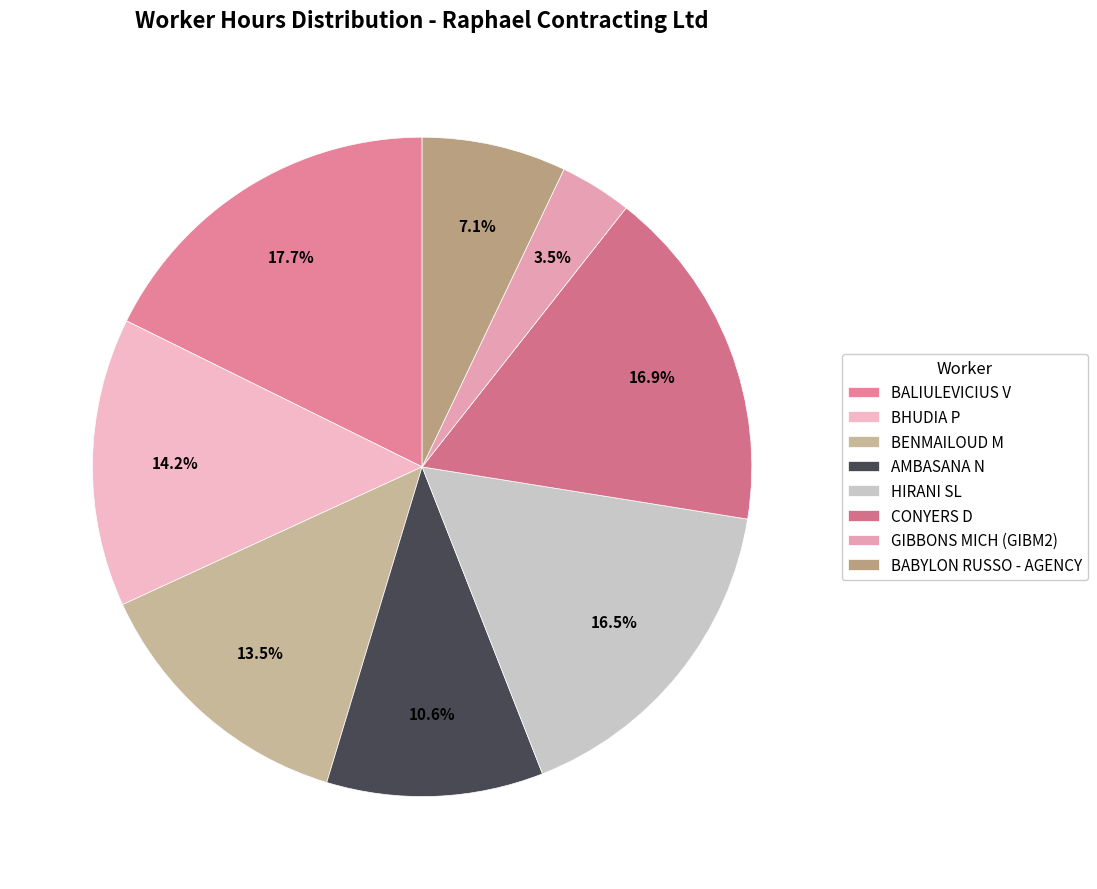

To the nearest percent, what percentage of the pie is BENMAILOUD M?

13%